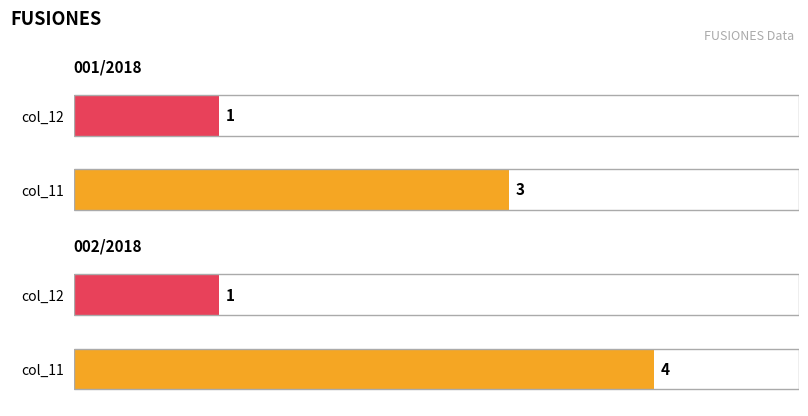

How many categories are shown in the chart?

2